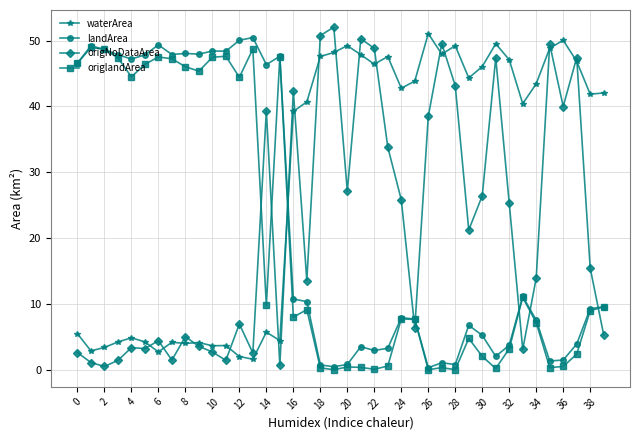

Rank the series by their maximum value, from lowest to highest.

origlandArea, landArea, waterArea, origNoDataArea